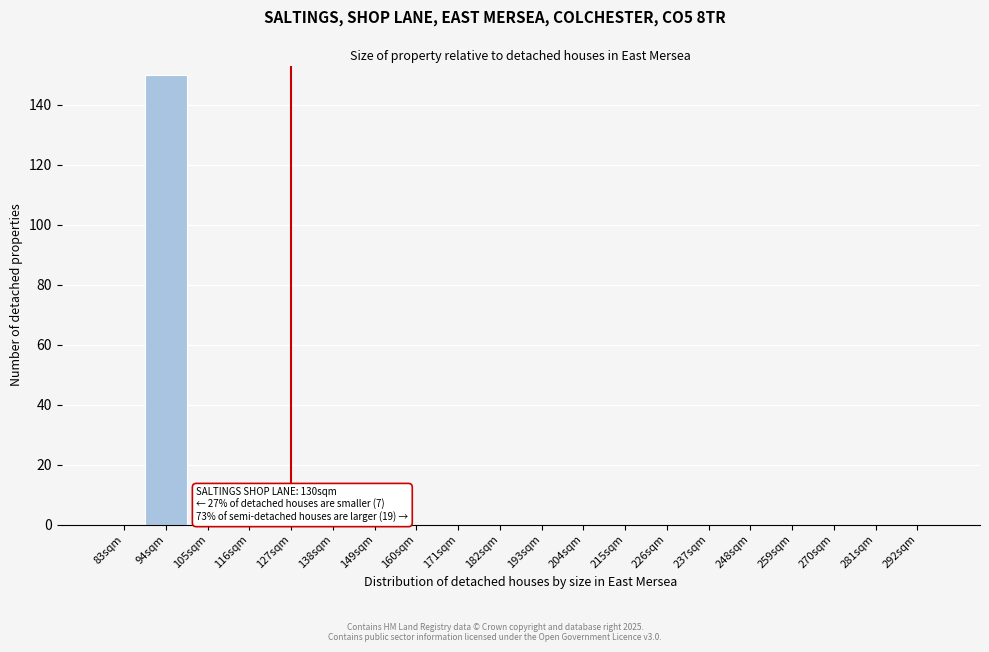

Reading left to right, transcribe all the data shown in this chart.

83sqm=0	94sqm=150	105sqm=0	116sqm=0	127sqm=0	138sqm=0	149sqm=0	160sqm=0	171sqm=0	182sqm=0	193sqm=0	204sqm=0	215sqm=0	226sqm=0	237sqm=0	248sqm=0	259sqm=0	270sqm=0	281sqm=0	292sqm=0